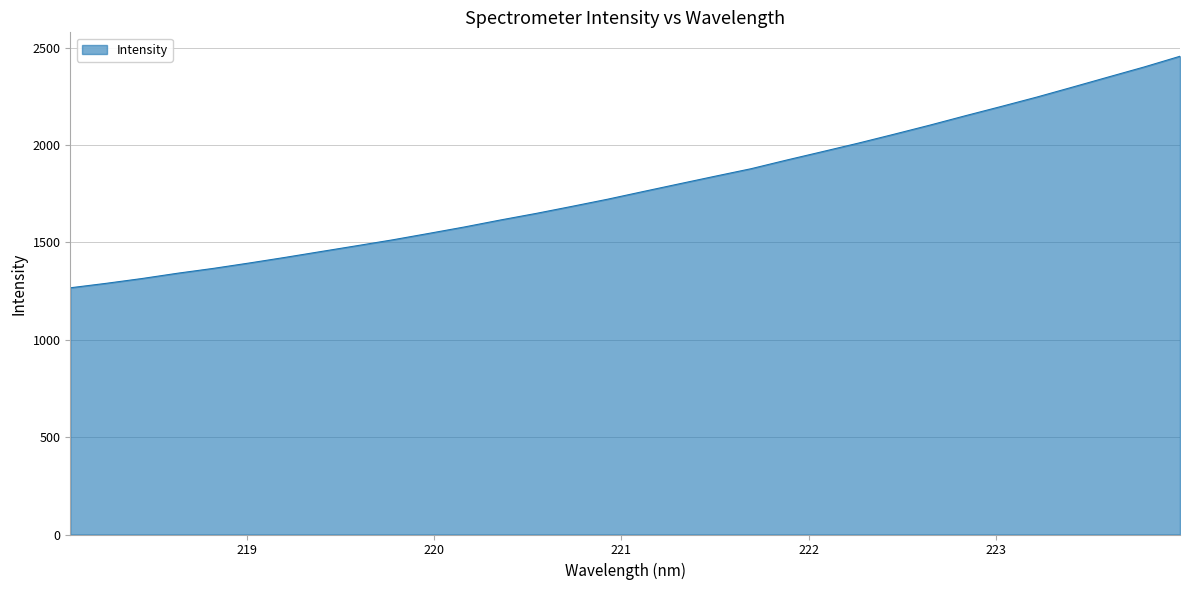

What is the difference between the maximum and minimum values?

1189.3